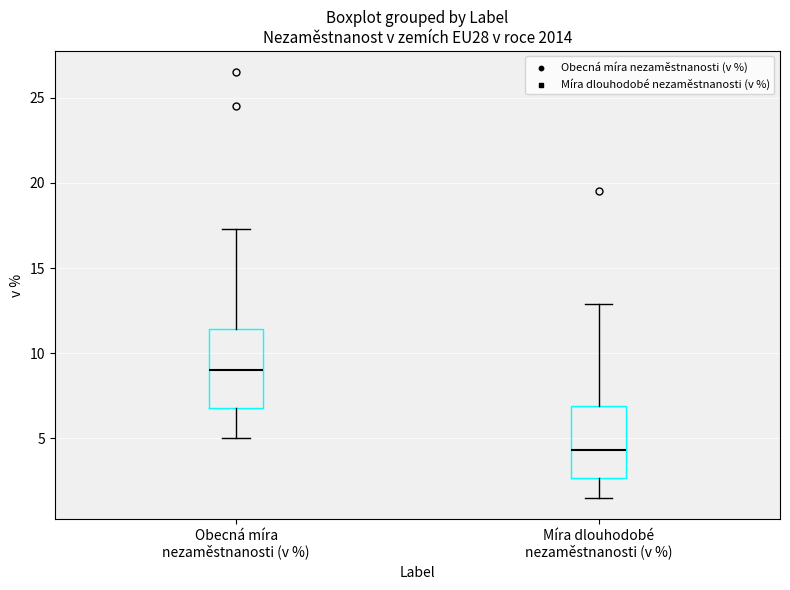

Where does the median line of the box for Míra dlouhodobé nezaměstnanosti (v %) sit on the y-axis? The values are not printed on the chart, so give them approximately, as read against the axis.

4.5